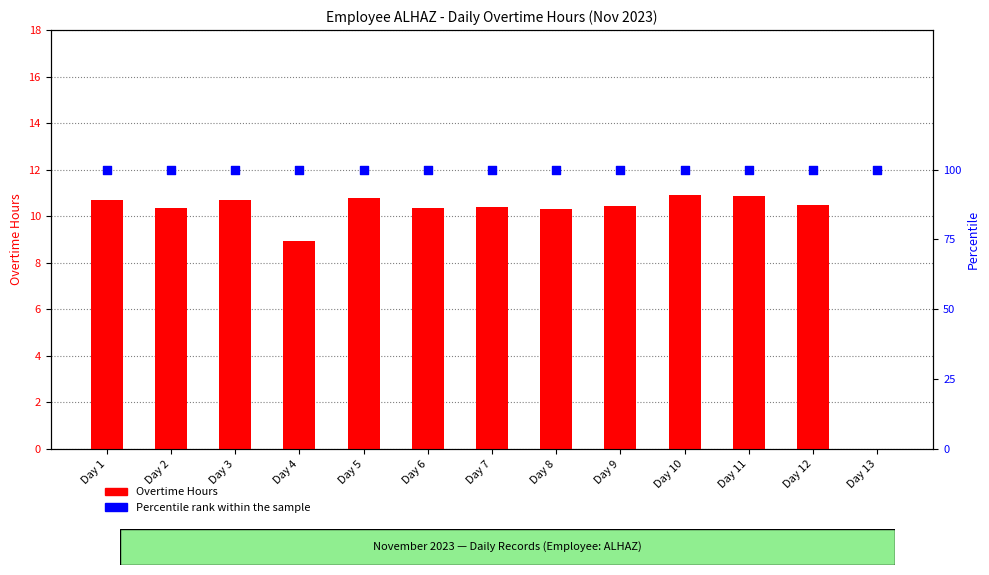

At which category is the sum across all series the highest?

Day 10